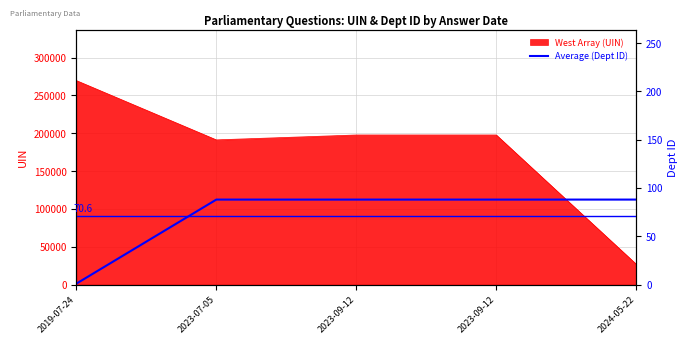

Is it true that the value at 2019-07-24 is 0?

False